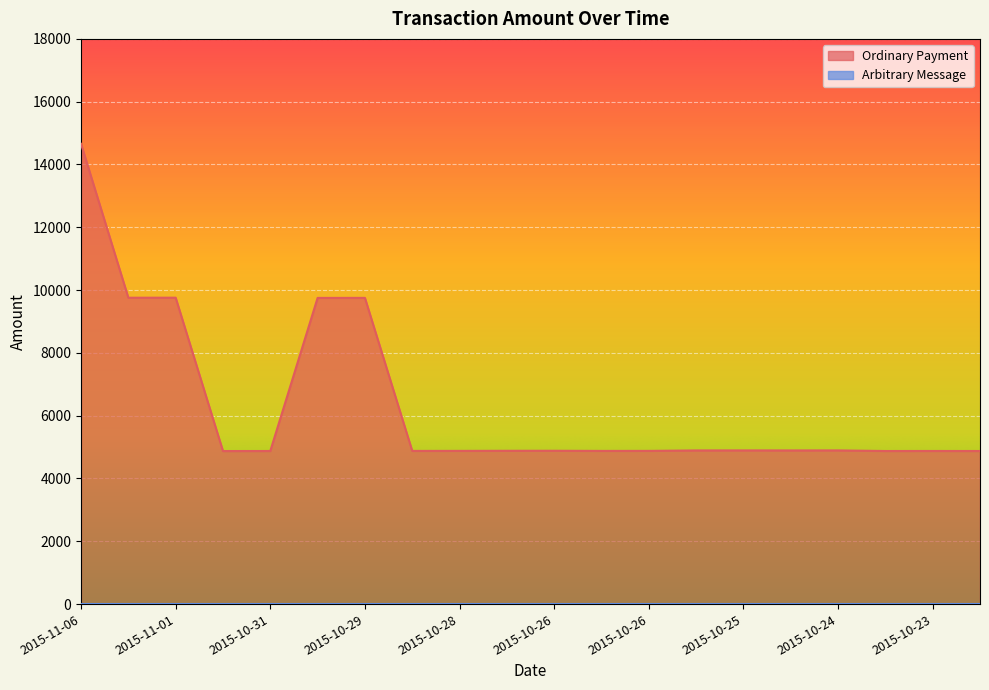

Where does the data first go above 4883?

2015-11-06